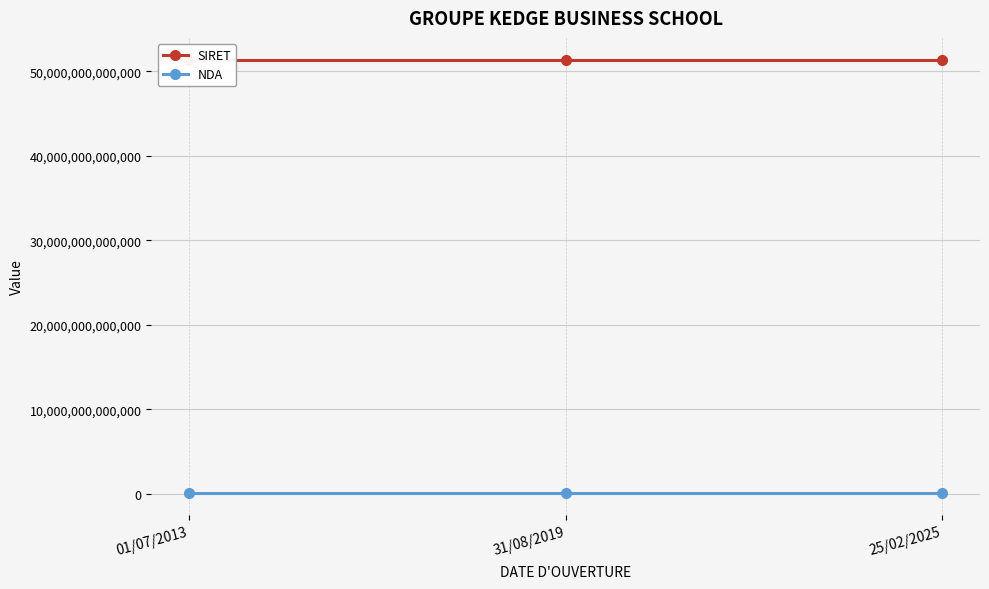

Reading left to right, list all the values displayed in this chart.

SIRET: 51400512300062	51400512300112	51400512300146
NDA: 93131340113	93131340113	93131340113